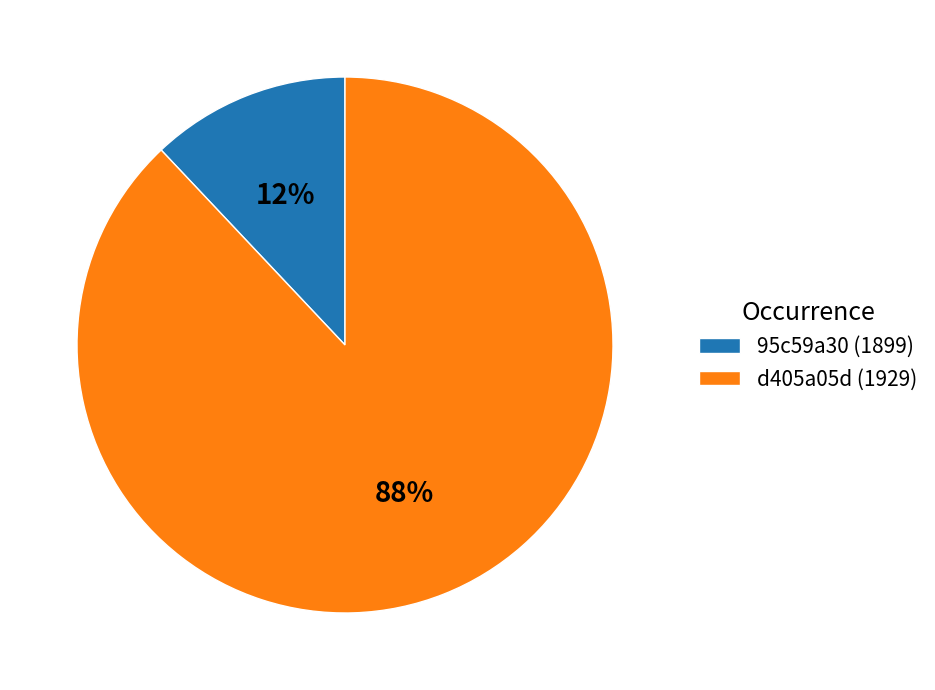

To the nearest percent, what is the difference between the d405a05d (1929) and 95c59a30 (1899) slice percentages?

76%